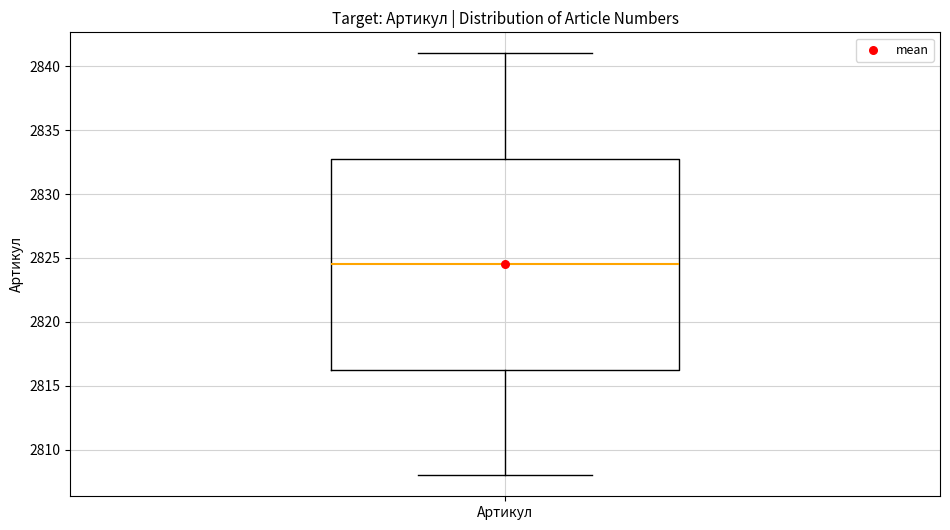

Where does the median line of the box for Артикул sit on the y-axis? The values are not printed on the chart, so give them approximately, as read against the axis.

2824.5